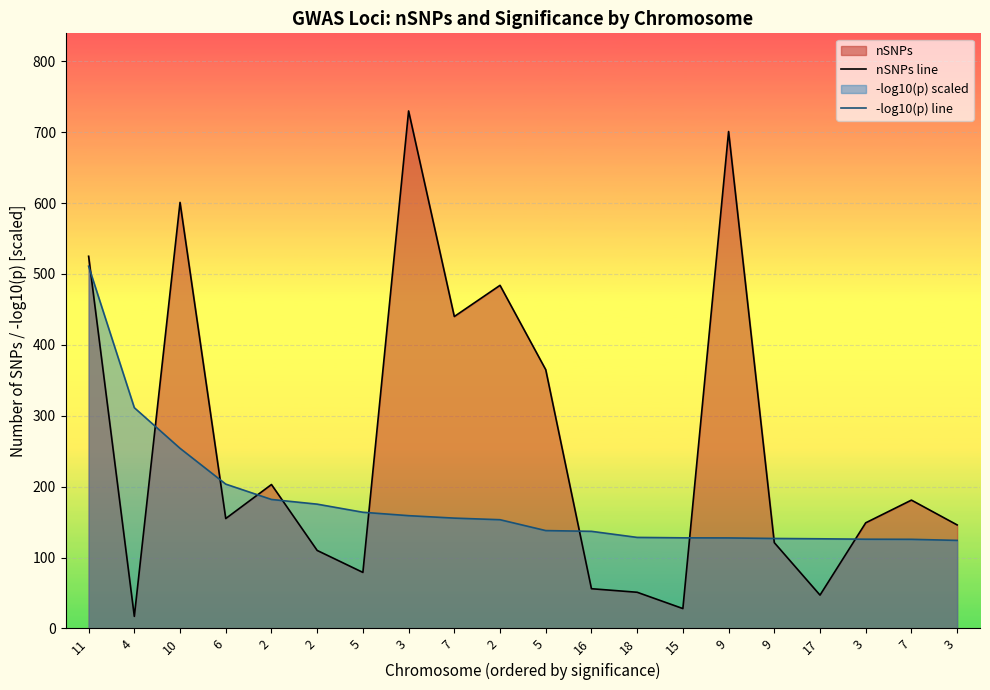

Where is nSNPs line nearest to the value 373?

5